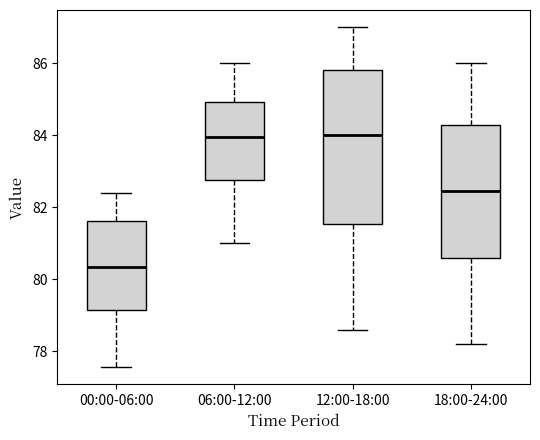

Reading left to right, transcribe this box plot: for each box, give where its median line is, the range the box spans, and where its two whiskers end, as read against the y-axis. The values are not printed on the chart, so give them approximately, as read against the axis.

00:00-06:00: median 80.4, box 79.2 to 81.6, whiskers 77.6 to 82.4
06:00-12:00: median 84.0, box 82.8 to 85.0, whiskers 81.0 to 86.0
12:00-18:00: median 84.0, box 81.6 to 85.8, whiskers 78.6 to 87.0
18:00-24:00: median 82.4, box 80.6 to 84.2, whiskers 78.2 to 86.0